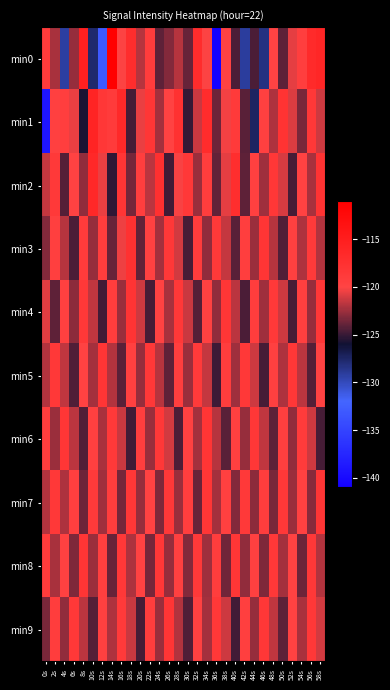

At which category is the sum across all series the highest?

58s